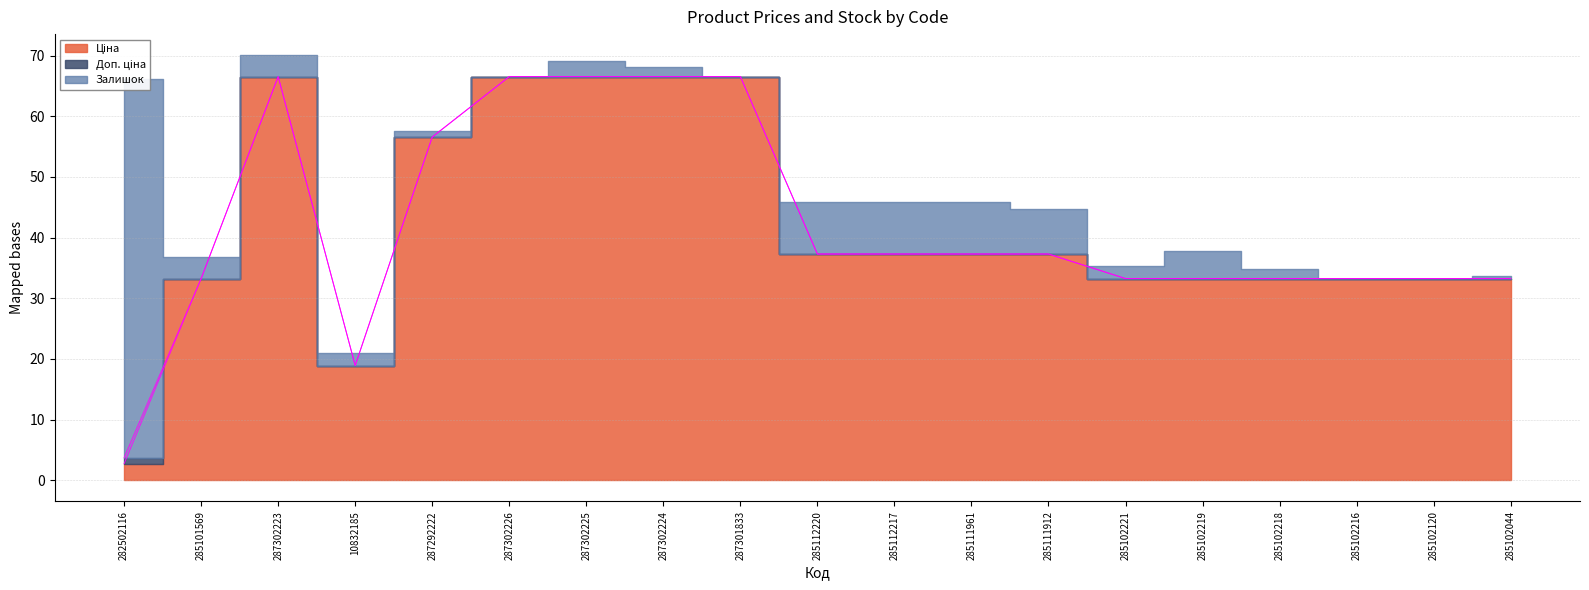

True or false: Ціна and Доп. ціна cross at least once.

False